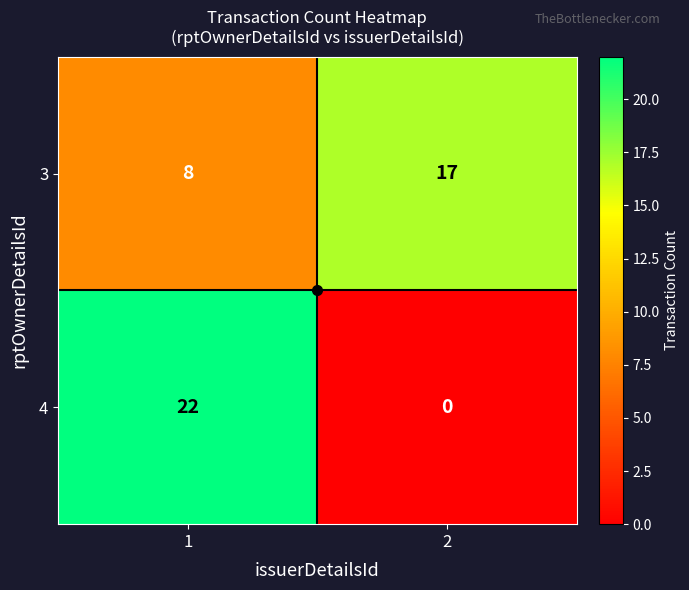

List the series in order of their peak value, highest first.

4, 3